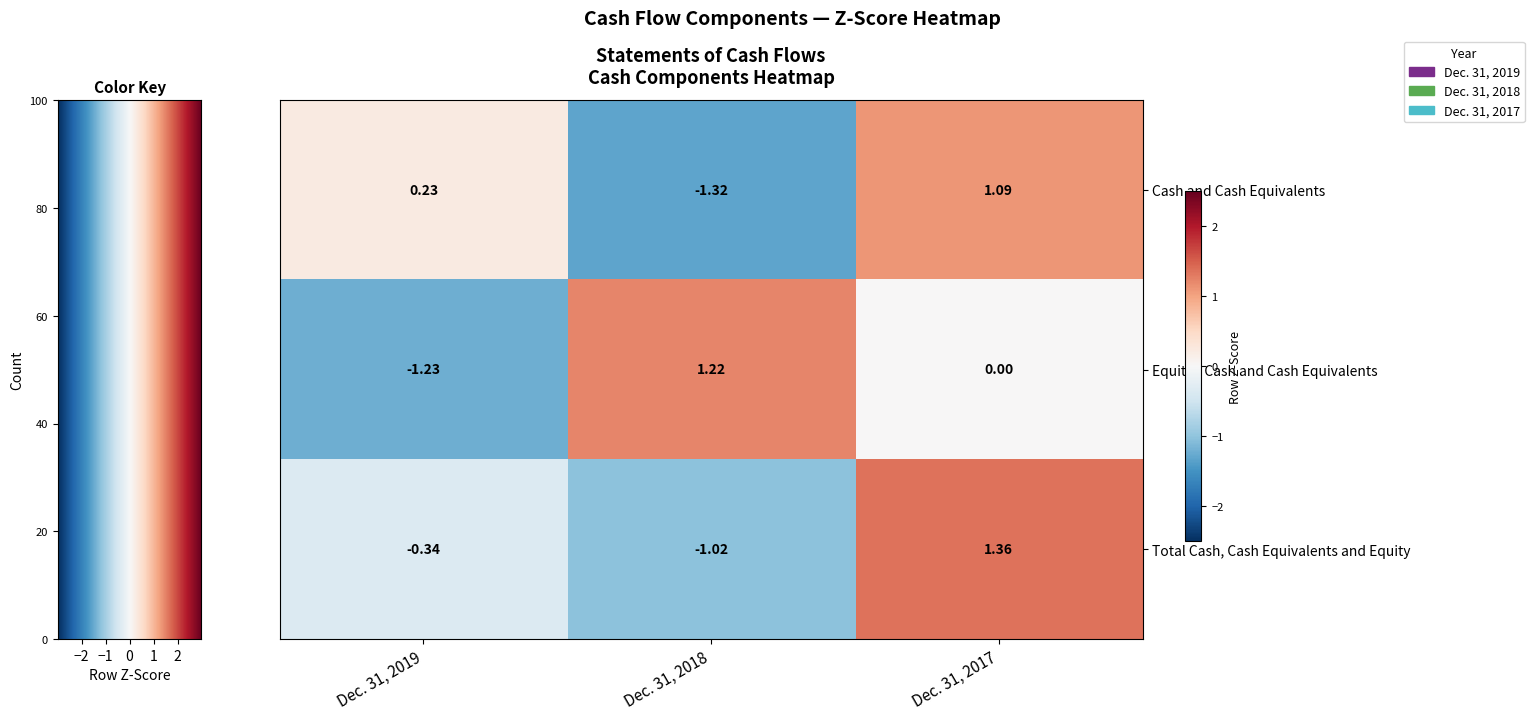

At Dec. 31, 2017, list the series in order from largest to smallest.

Total Cash, Cash Equivalents and Equity, Cash and Cash Equivalents, Equity - Cash and Cash Equivalents